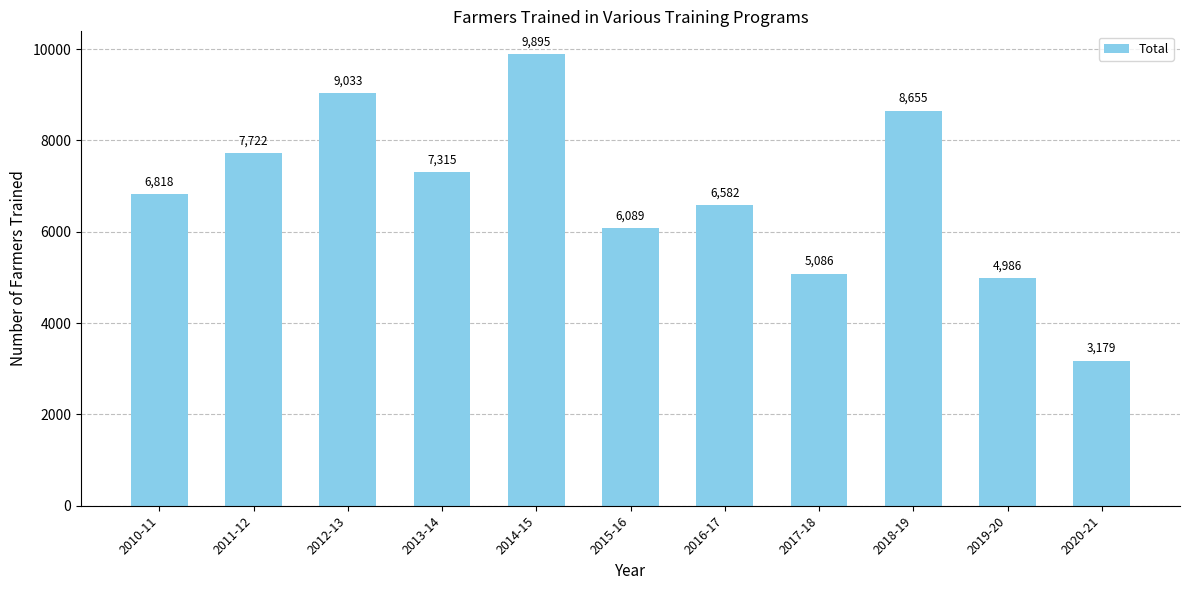

Reading left to right, list all the values displayed in this chart.

2010-11=6818	2011-12=7722	2012-13=9033	2013-14=7315	2014-15=9895	2015-16=6089	2016-17=6582	2017-18=5086	2018-19=8655	2019-20=4986	2020-21=3179